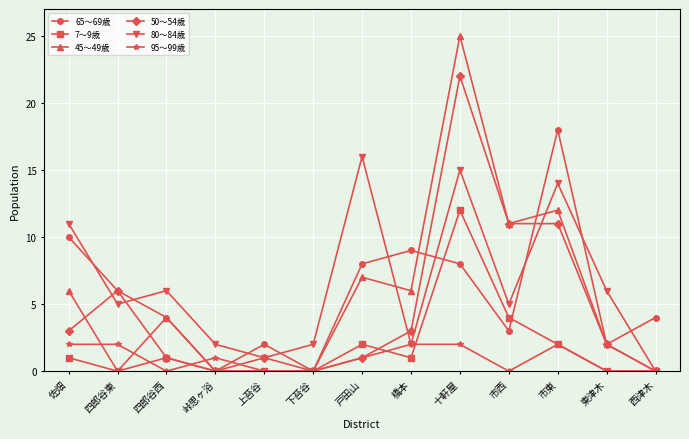

Which series has the largest range (max minus min)?

45～49歳